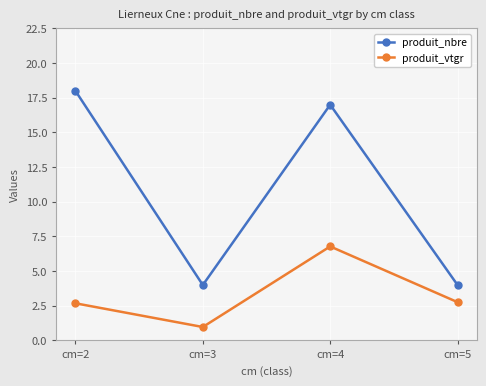

True or false: produit_vtgr and produit_nbre cross at least once.

False